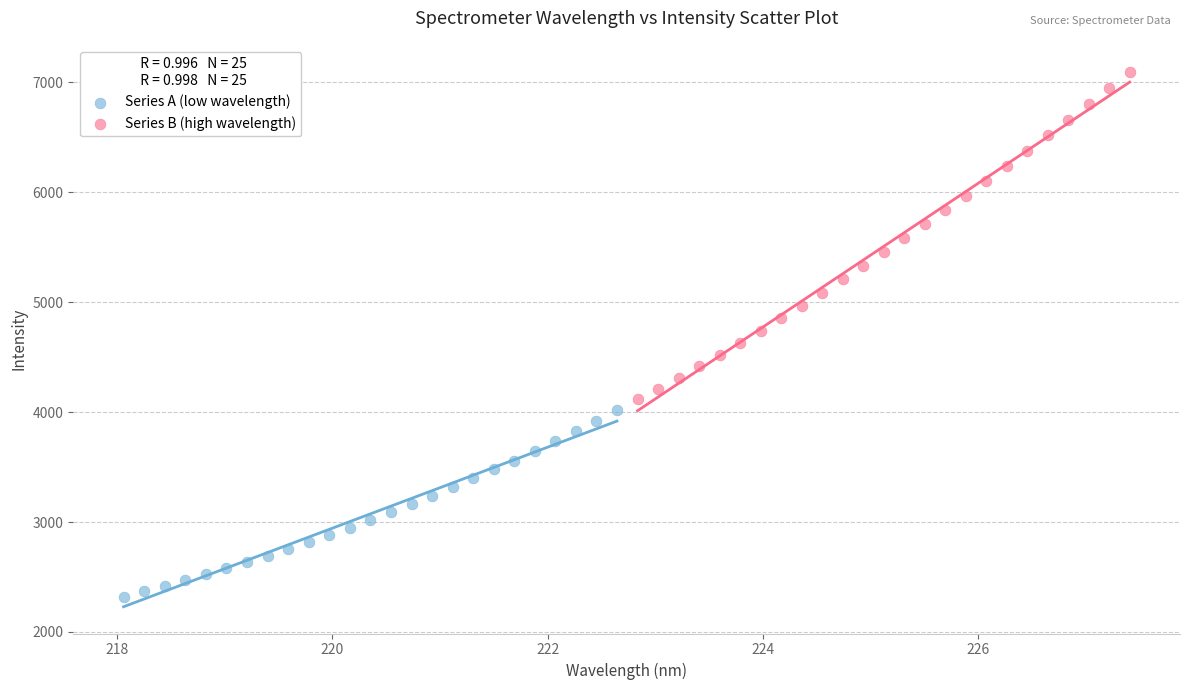

Which series reaches the minimum Y coordinate?

Series A (low wavelength)